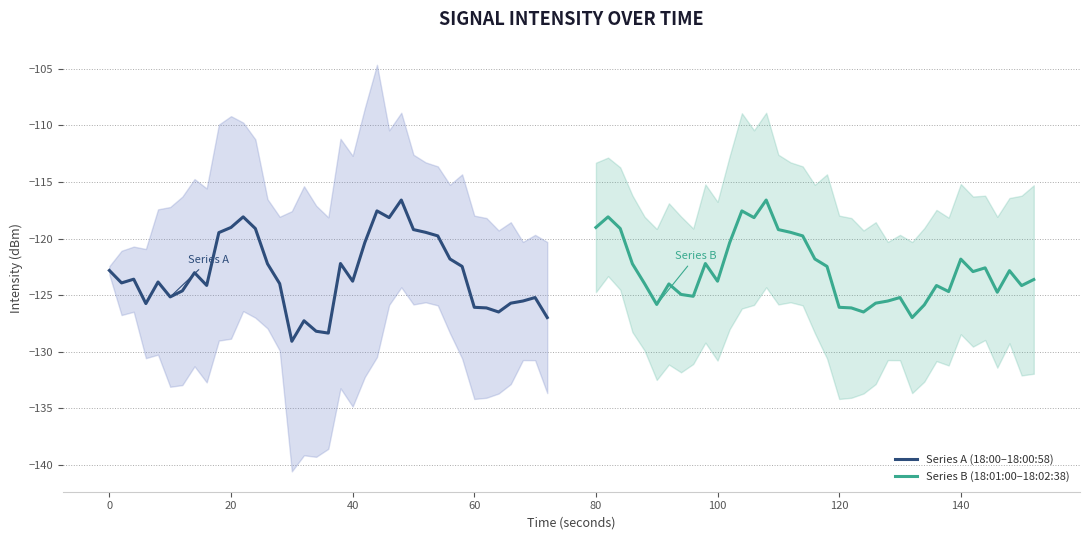

The Series B (18:01:00–18:02:38) series shows -119.0 at 80. True or false?

True